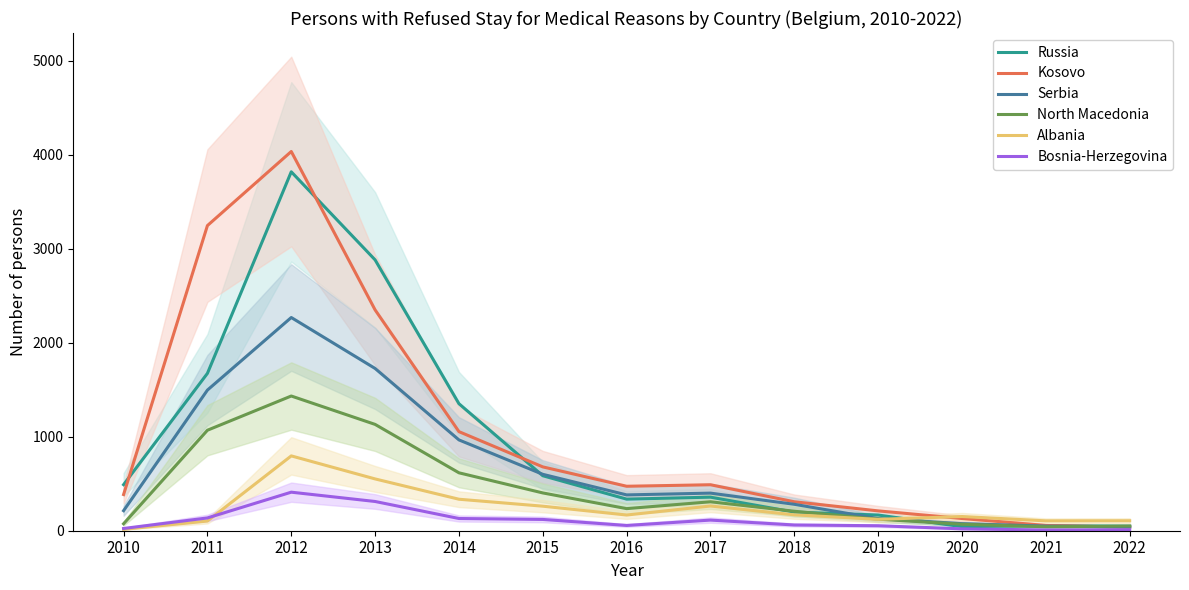

Reading right to left, transcribe all the data shown in this chart.

Russia: 2022=48	2021=53	2020=43	2019=167	2018=198	2017=357	2016=336	2015=585	2014=1351	2013=2881	2012=3818	2011=1674	2010=490
Kosovo: 2022=38	2021=56	2020=130	2019=211	2018=308	2017=489	2016=473	2015=679	2014=1054	2013=2349	2012=4034	2011=3246	2010=385
Serbia: 2022=41	2021=49	2020=75	2019=129	2018=281	2017=400	2016=381	2015=600	2014=966	2013=1726	2012=2268	2011=1496	2010=213
North Macedonia: 2022=50	2021=42	2020=69	2019=123	2018=207	2017=308	2016=235	2015=402	2014=616	2013=1131	2012=1433	2011=1069	2010=74
Albania: 2022=106	2021=105	2020=151	2019=121	2018=169	2017=263	2016=167	2015=261	2014=335	2013=551	2012=796	2011=103	2010=15
Bosnia-Herzegovina: 2022=10	2021=8	2020=20	2019=53	2018=61	2017=113	2016=56	2015=120	2014=130	2013=311	2012=410	2011=136	2010=24